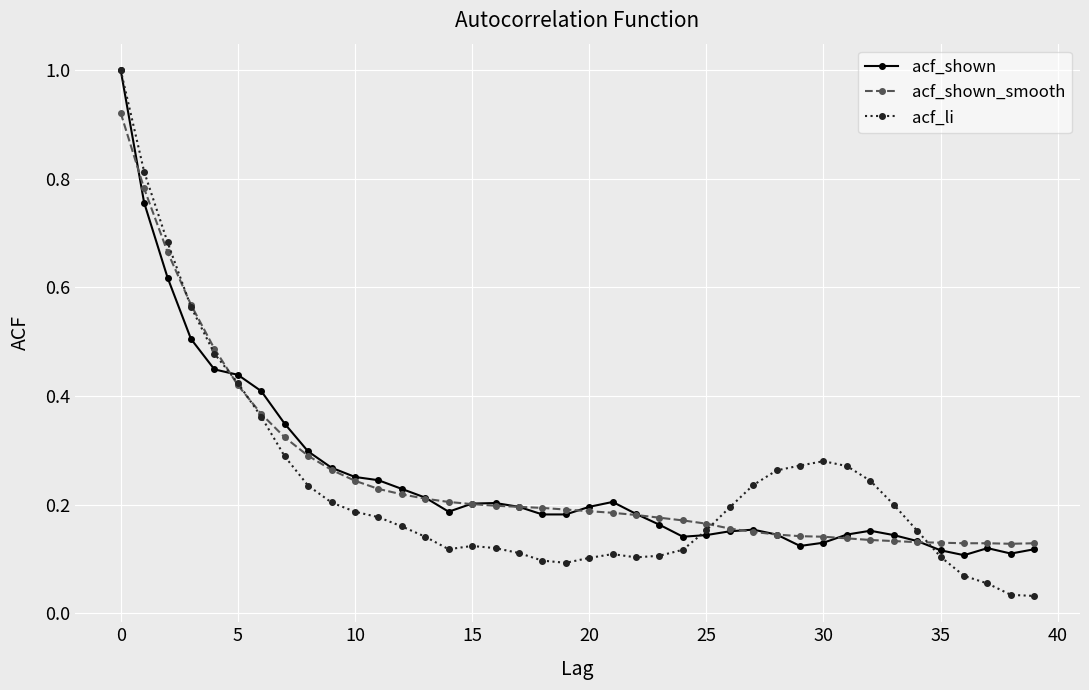

True or false: acf_li and acf_shown cross at least once.

True